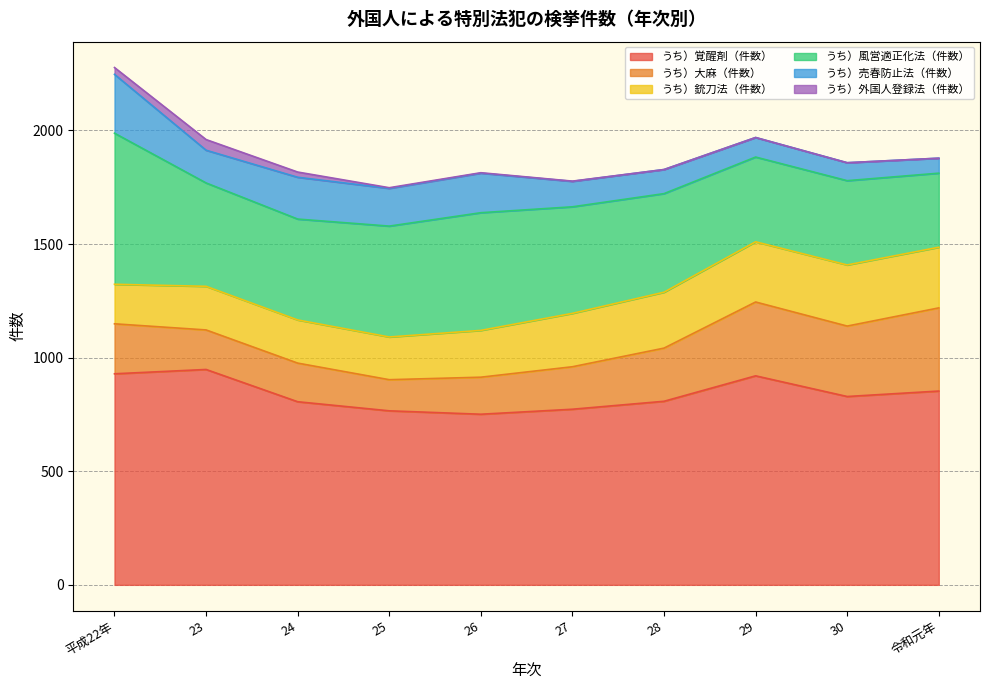

At how many categories does at least one series exceed 277?

10